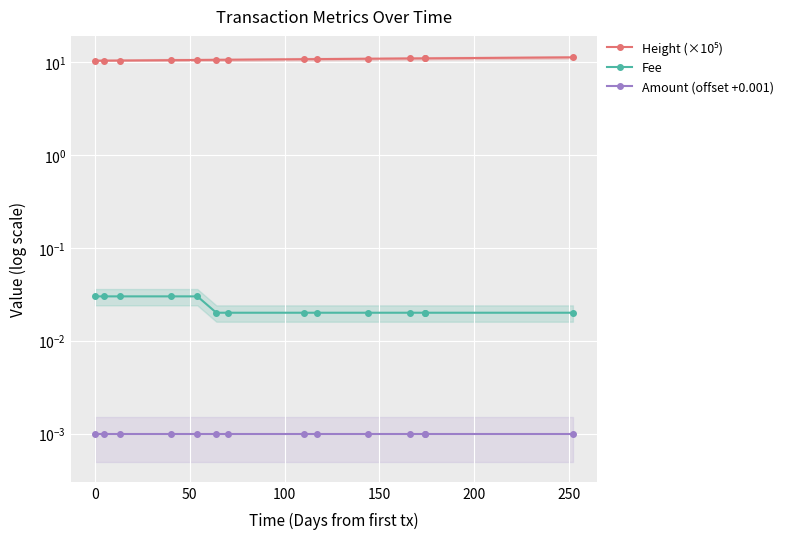

True or false: Height (×10⁵) and Amount (offset +0.001) intersect in this chart.

False